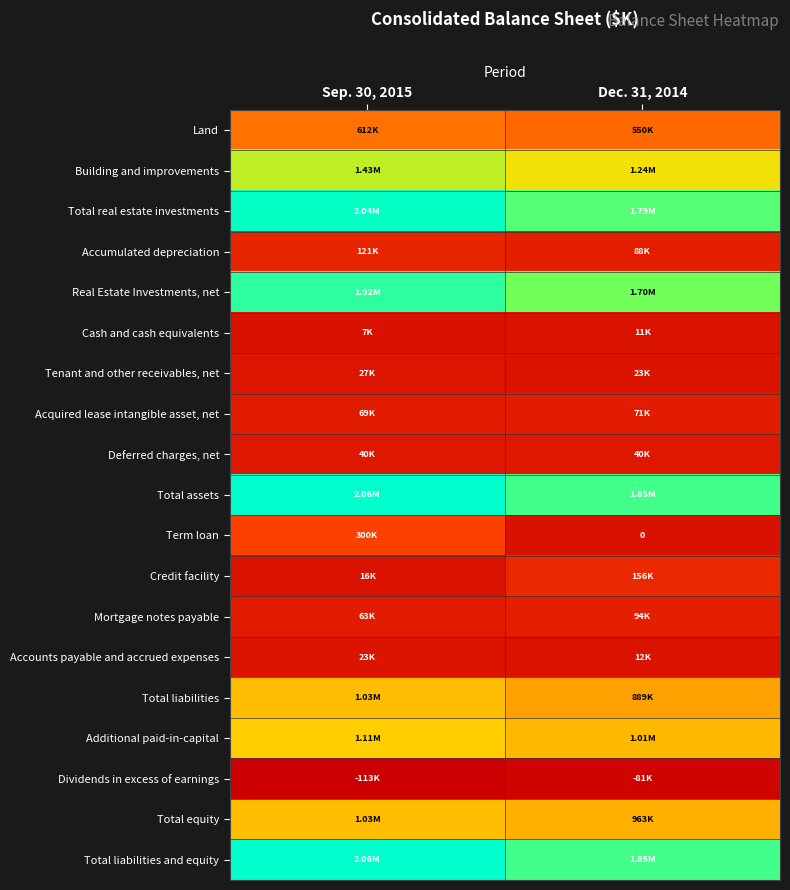

Between Sep. 30, 2015 and Dec. 31, 2014, which series saw the biggest shift?

Term loan